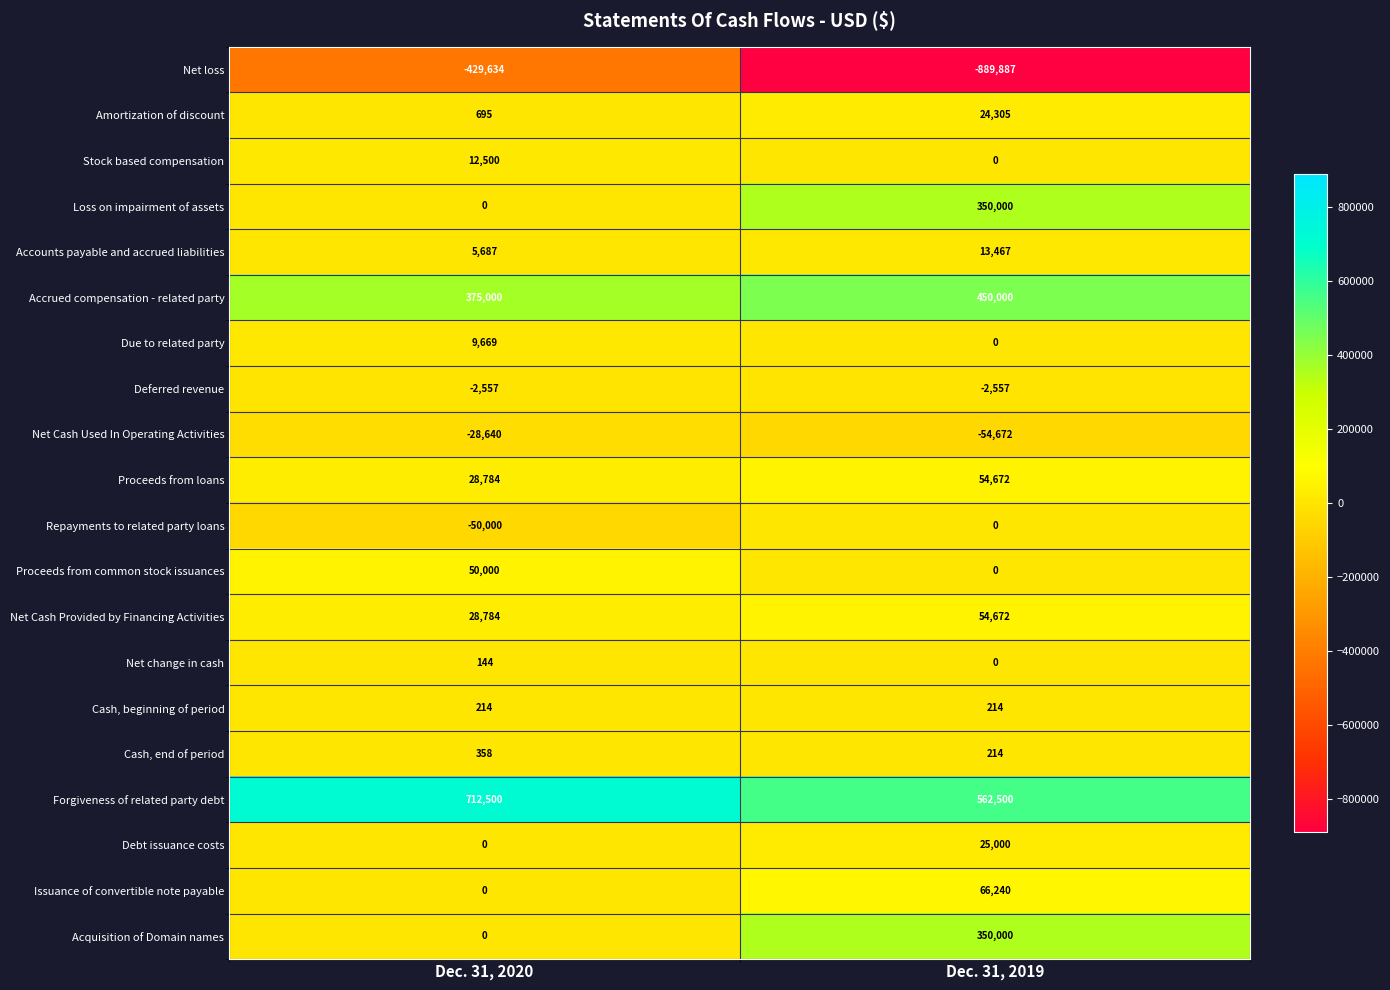

How many series are shown in this chart?

20